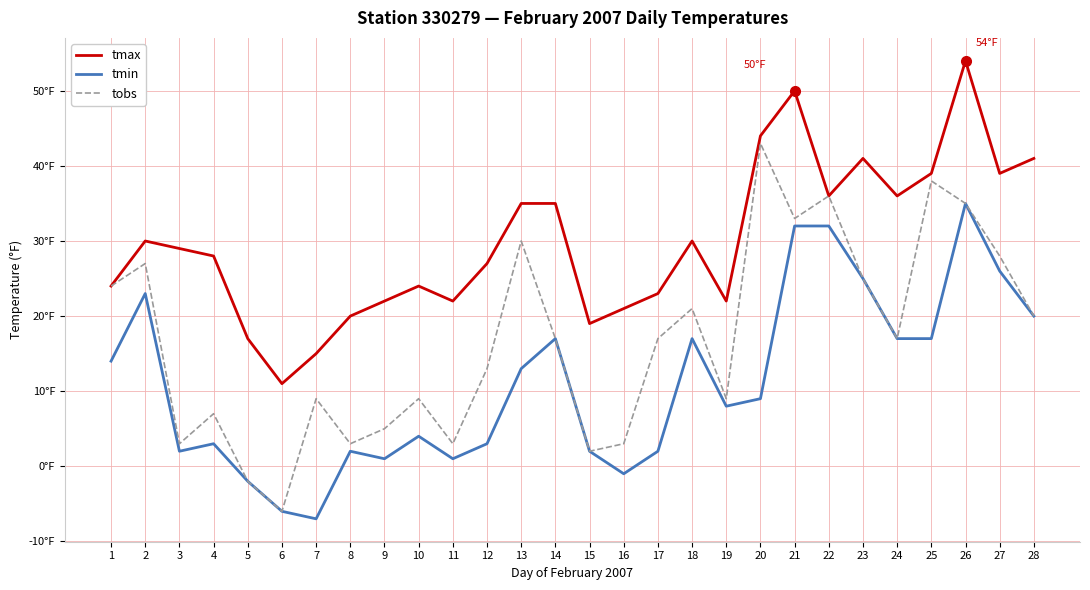

Count the number of categories in the chart.

28